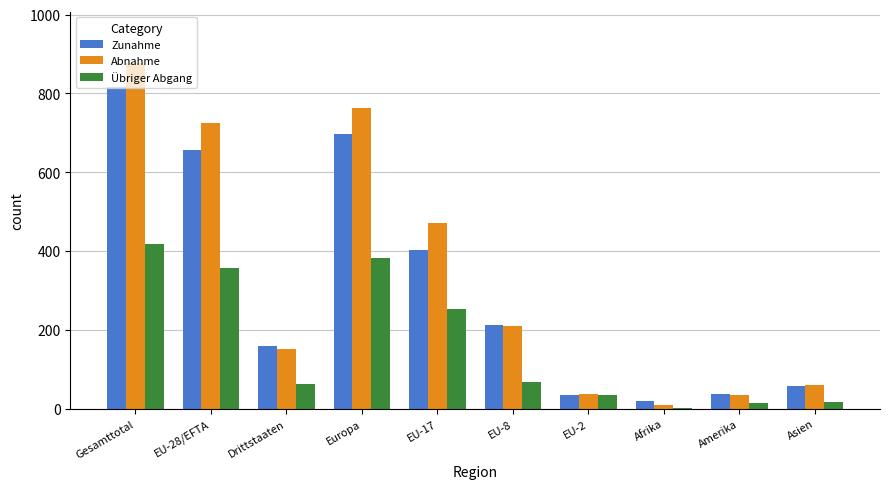

What is the sum of the Übriger Abgang values at Asien and Amerika?

32